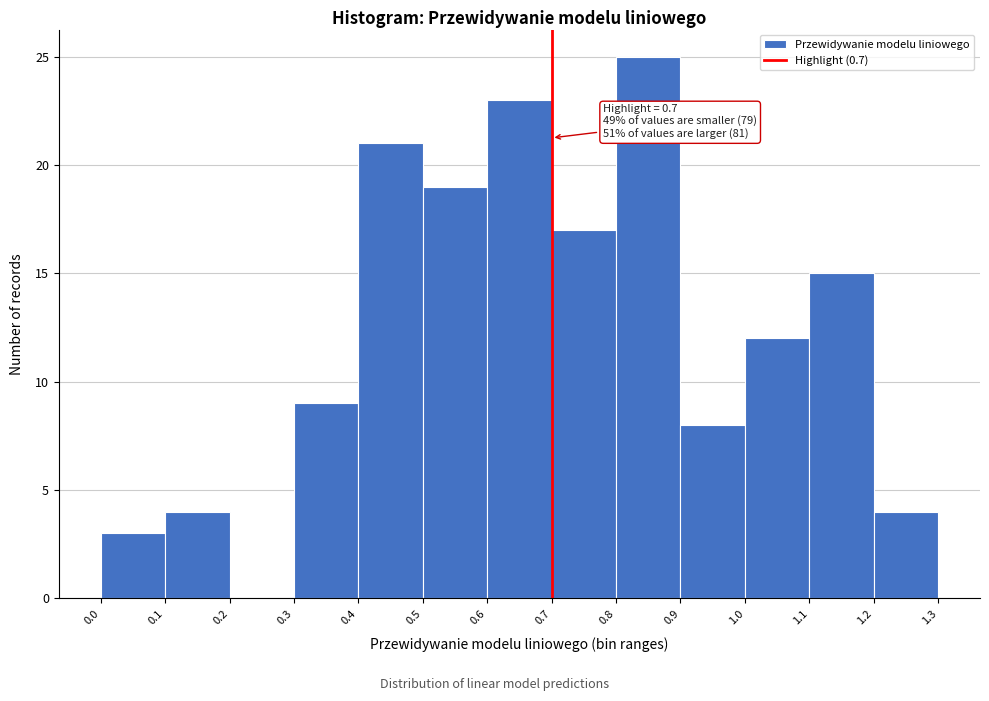

Which range on the x-axis has the tallest bar?

0.8 to 0.9